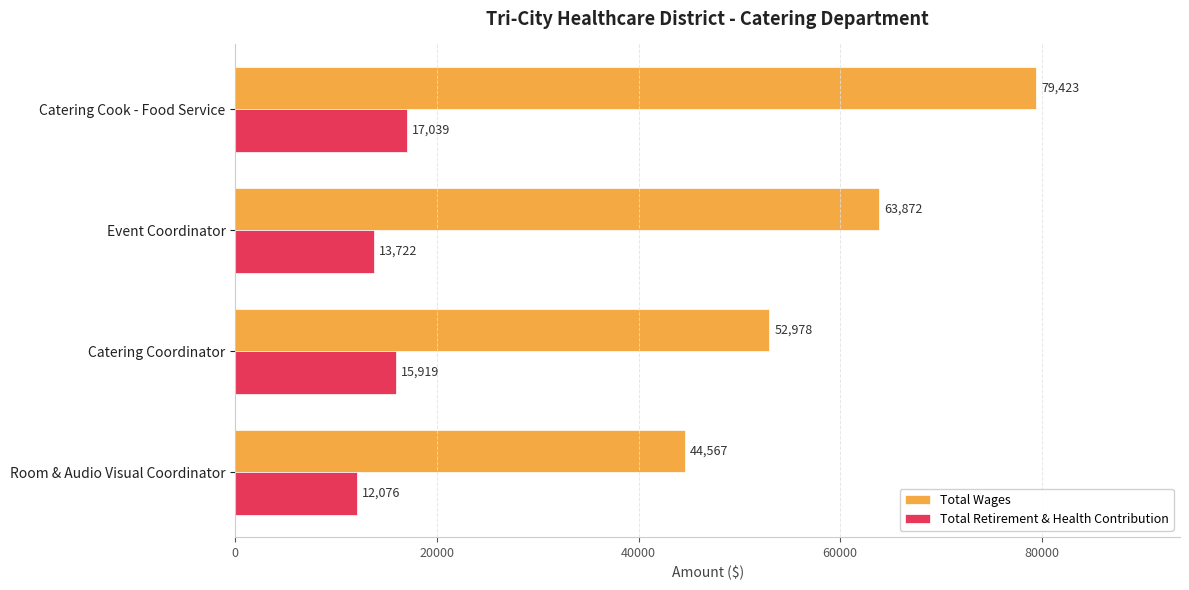

How many data points does each series have?

4